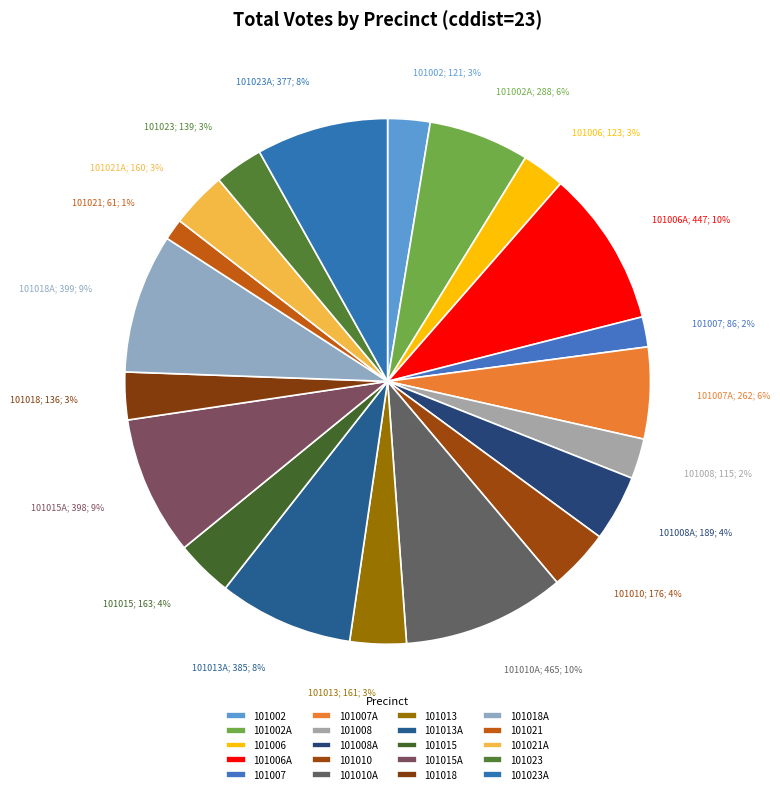

What percentage is the 101007 slice, to the nearest percent?

2%